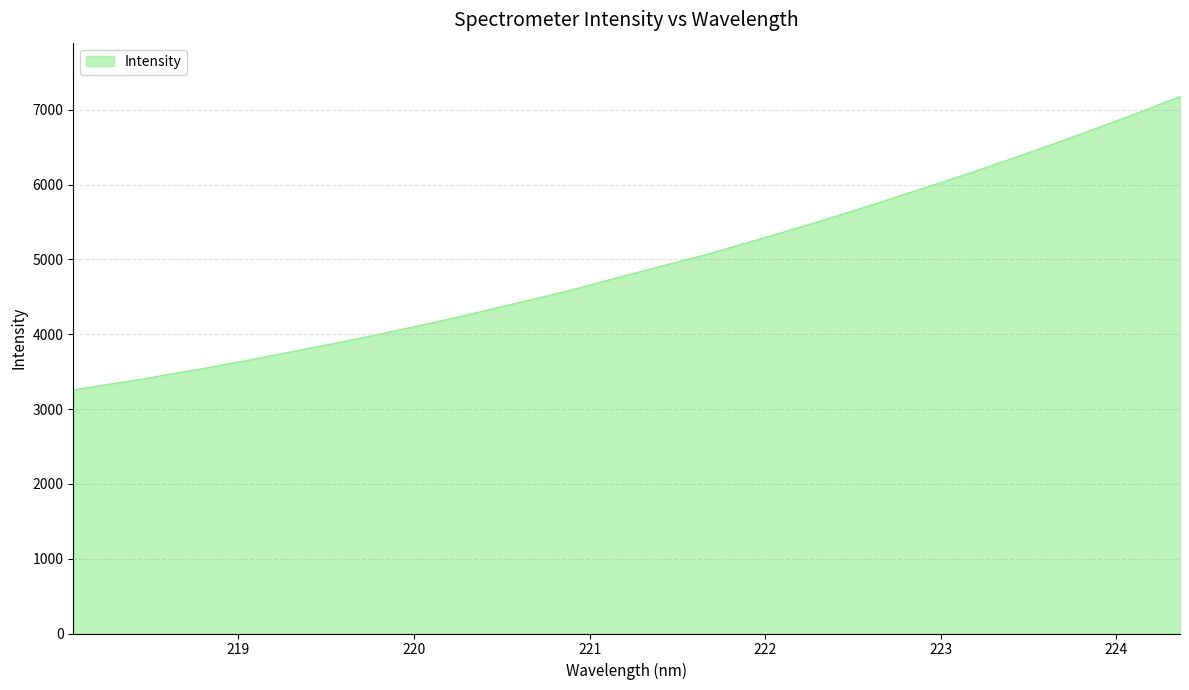

What is the average value?

4938.3